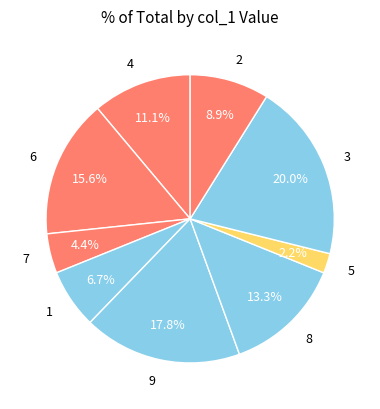

Rank the categories by value from lowest to highest.

5, 7, 1, 2, 4, 8, 6, 9, 3